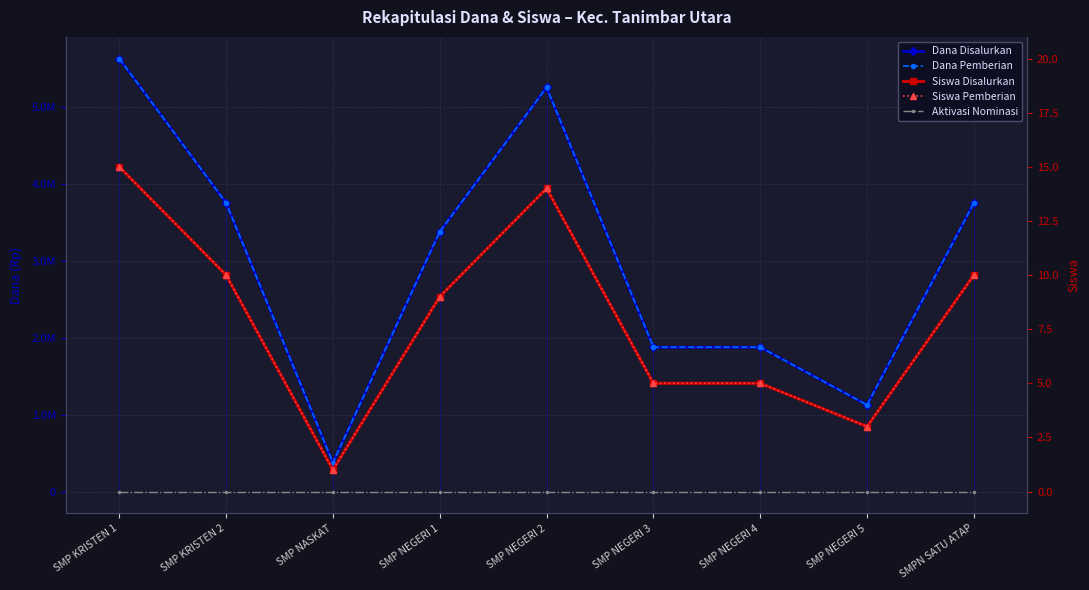

What is the label of the 7th point from the left?

SMP NEGERI 4